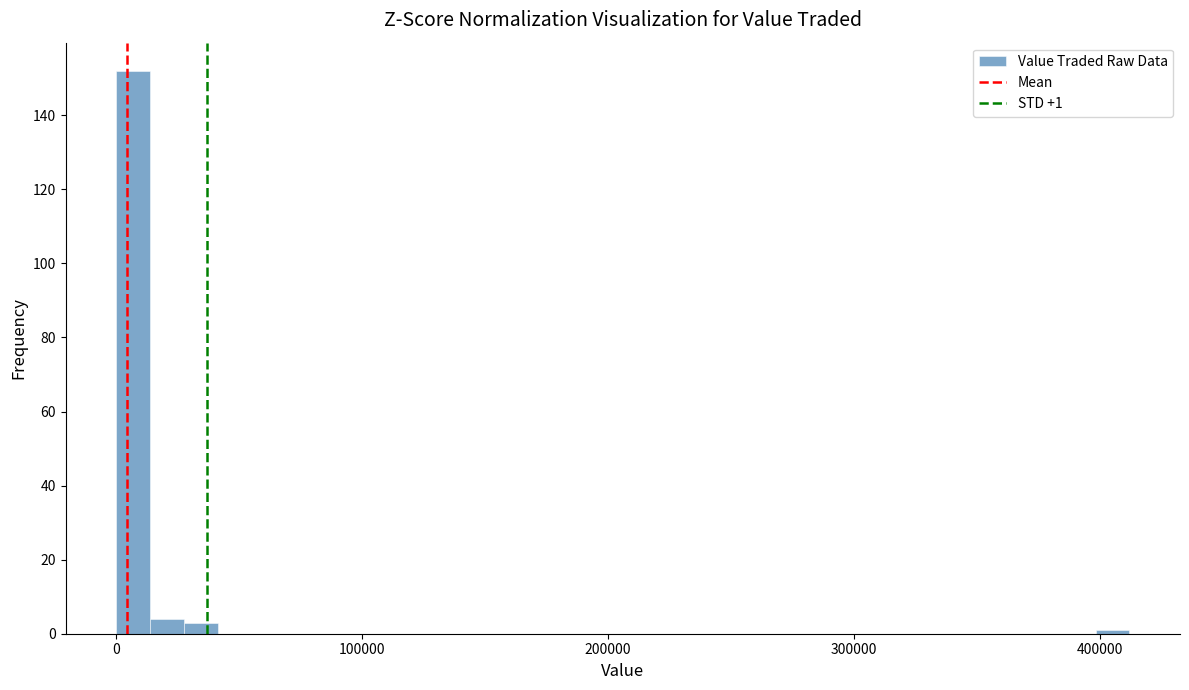

Read against the x-axis, roughly where is the centre of the tallest bar?

10000